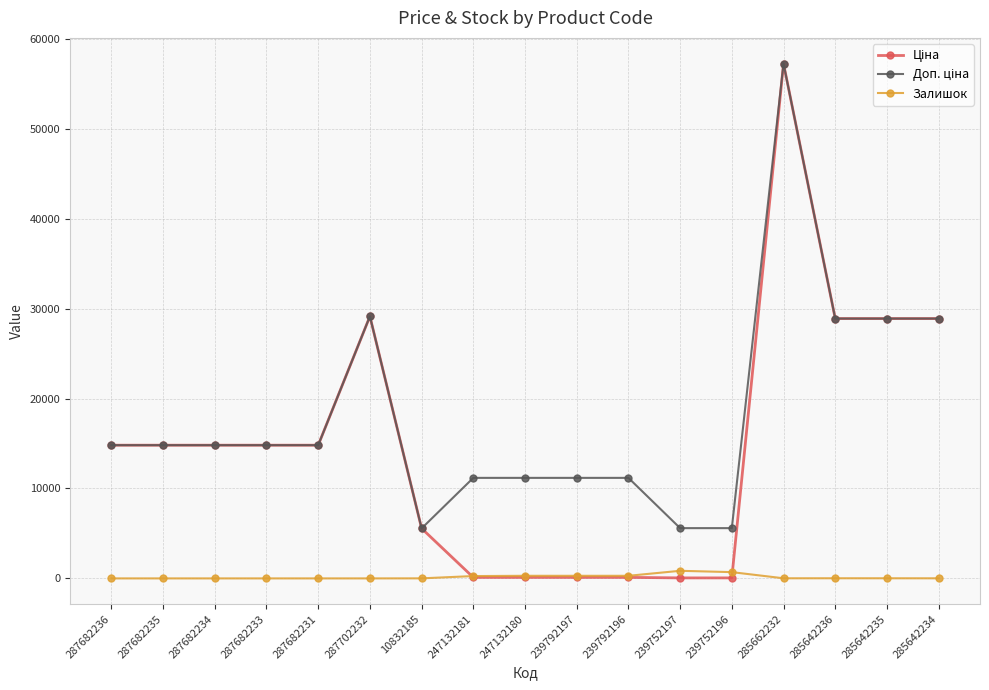

At which category does the chart reach its peak across all series?

285662232